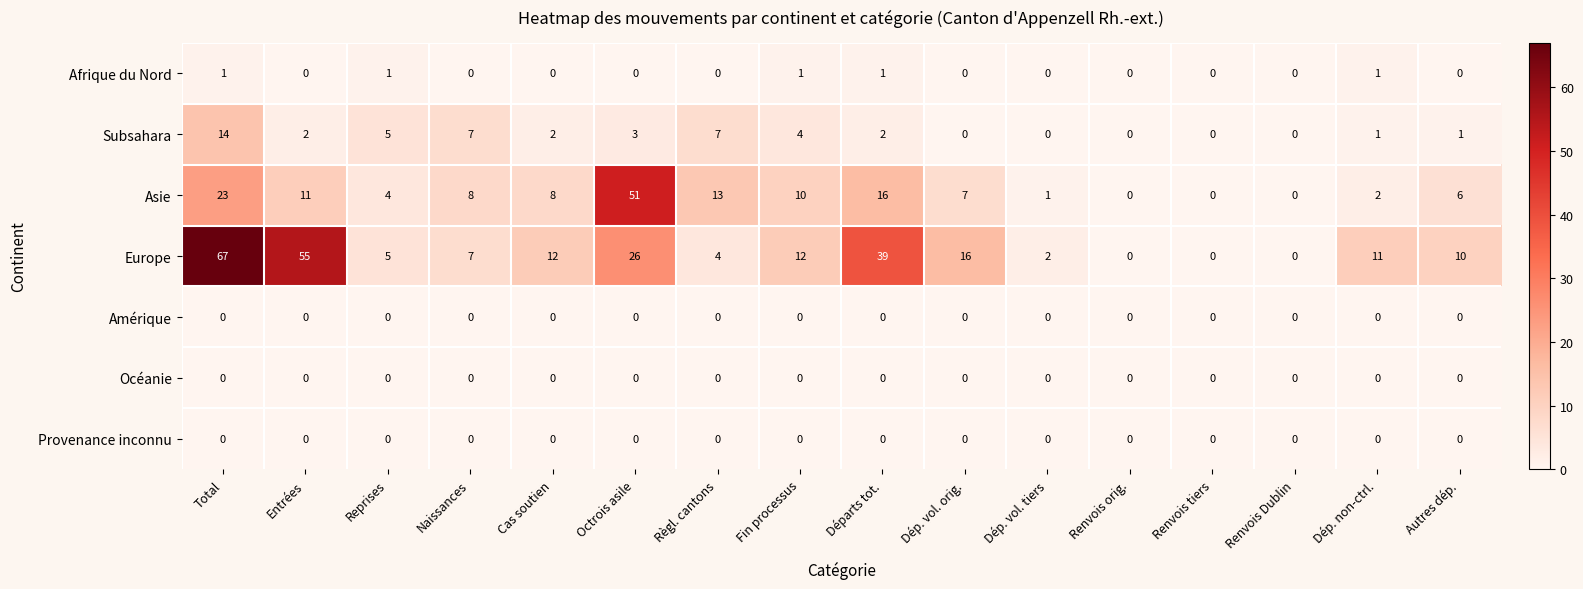

Which series has the largest total across all categories?

Europe